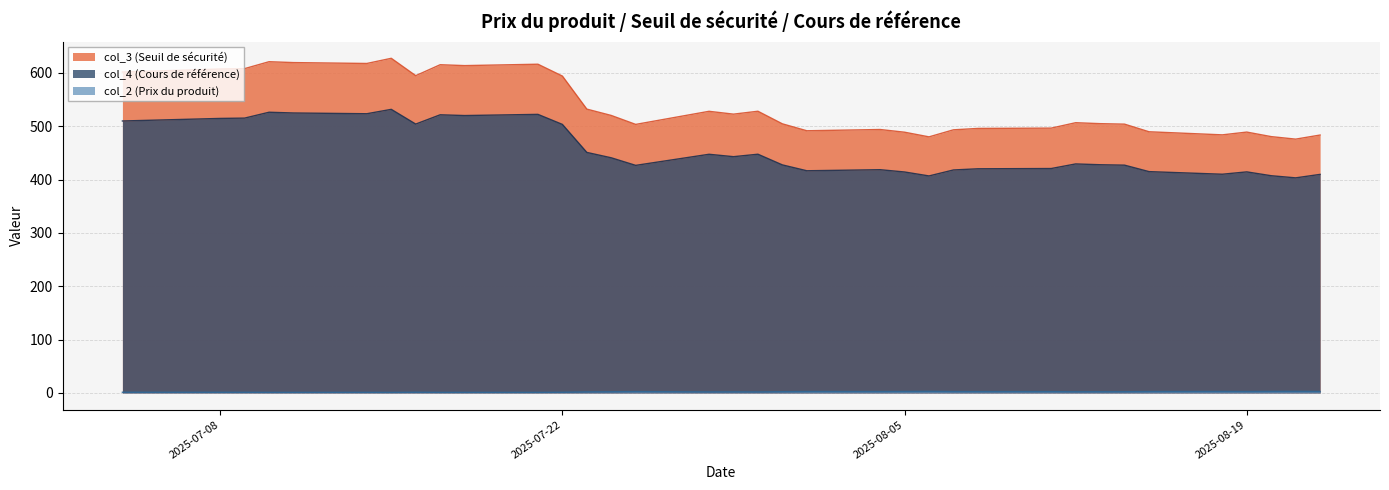

What is the label of the 26th point from the right?

2025-07-18